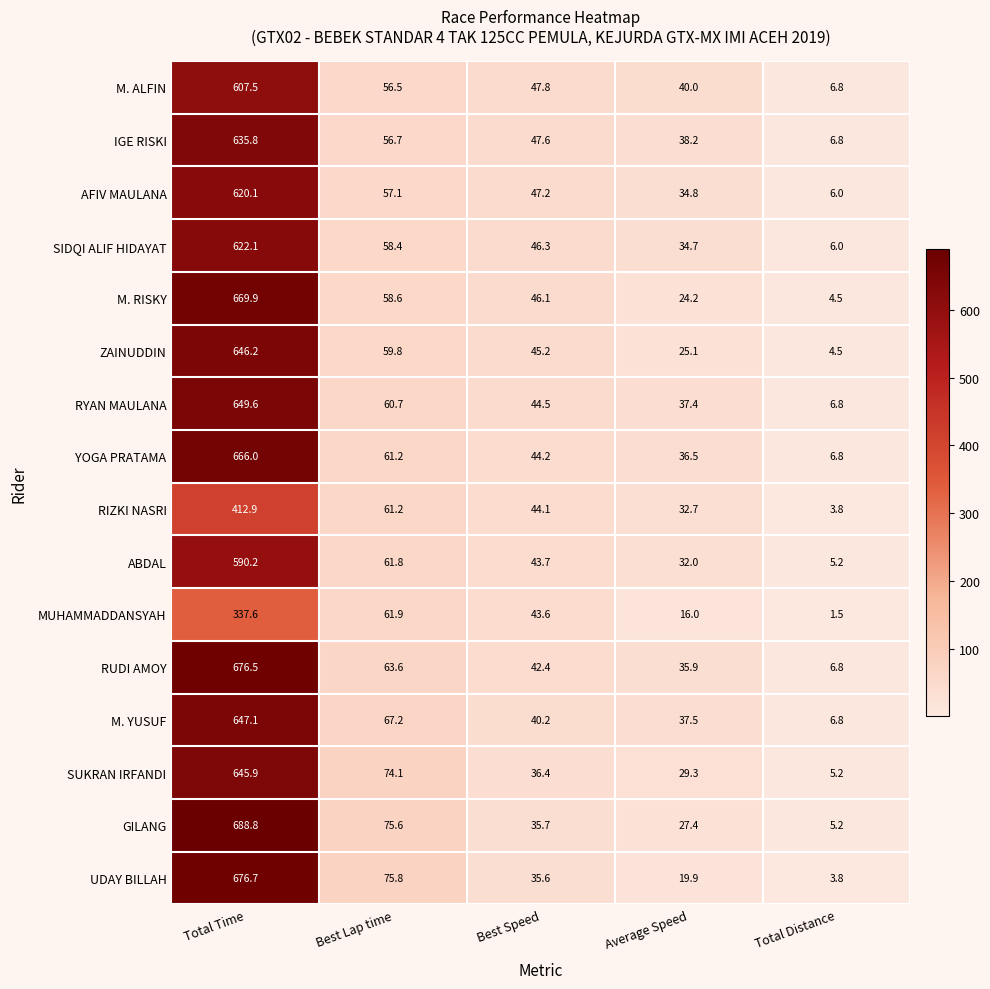

Is it true that MUHAMMADDANSYAH equals 2.7 at Total Distance?

False